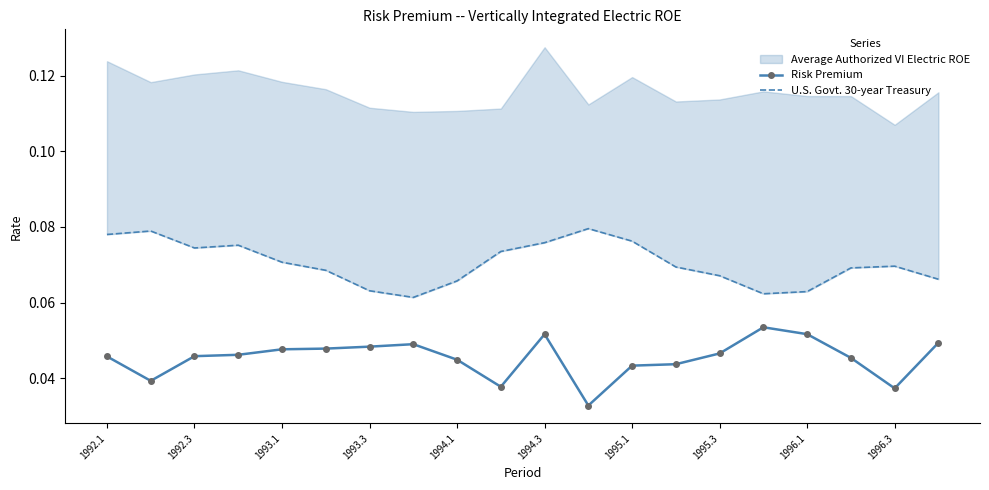

The value of Risk Premium at 1994.3 is 0.0. True or false?

False